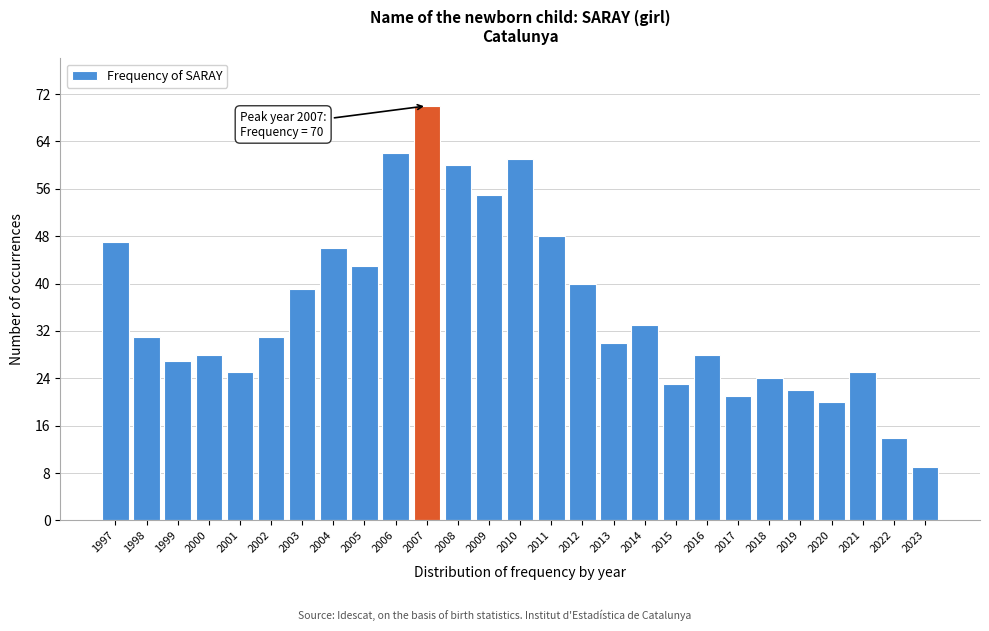

Reading left to right, extract all data points from this chart.

47	31	27	28	25	31	39	46	43	62	70	60	55	61	48	40	30	33	23	28	21	24	22	20	25	14	9